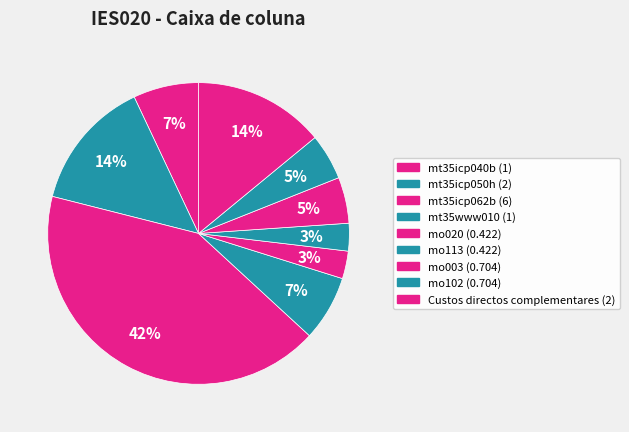

What is the largest slice in the pie chart?

mt35icp062b